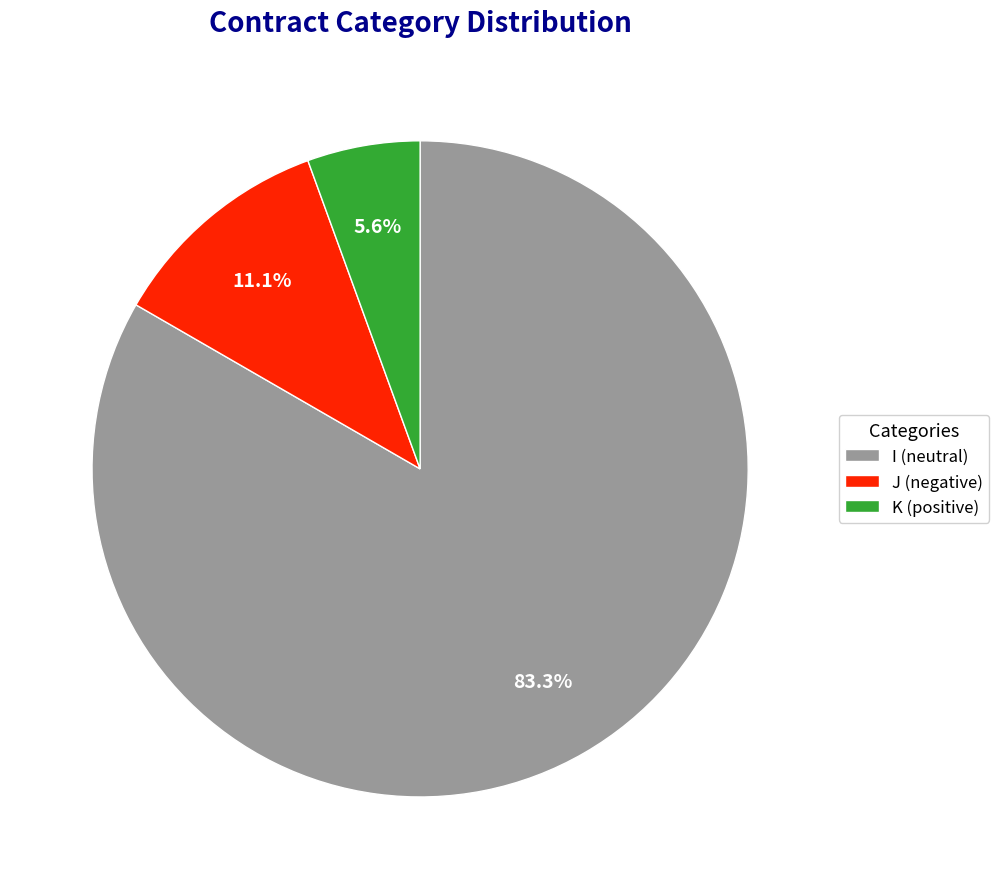

What is the majority slice?

I